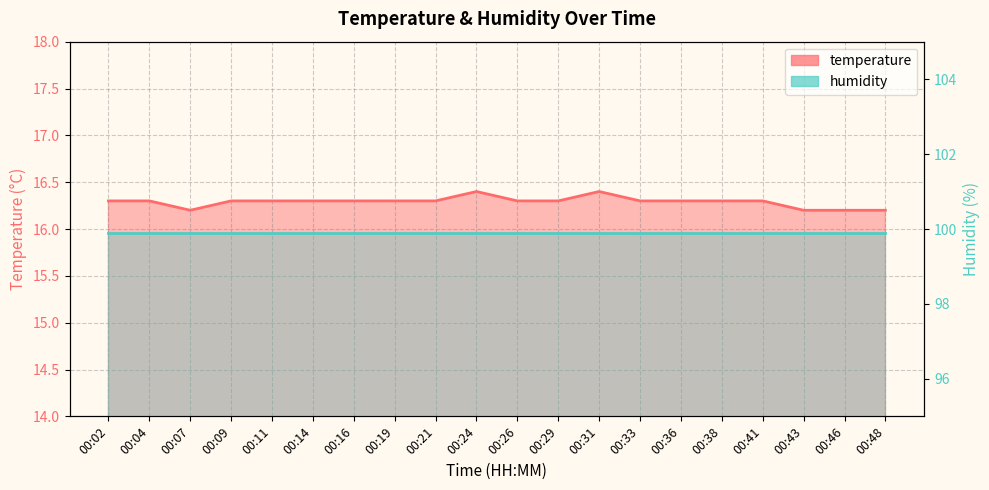

What is the sum of the values at 00:33 and 00:31?

32.7